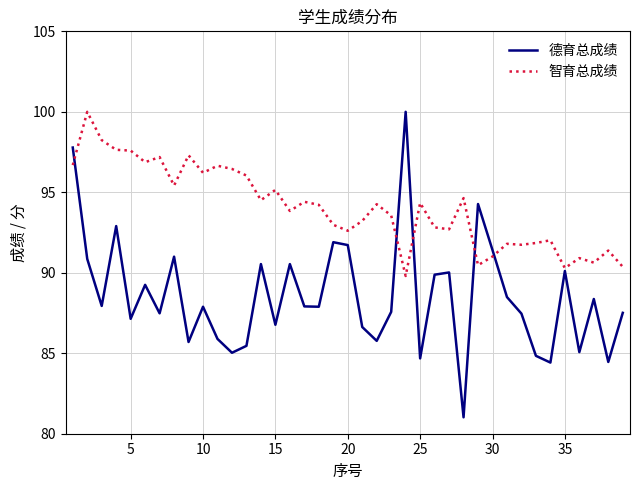

What is the difference between the maximum and minimum values in the 智育总成绩 series?

10.2